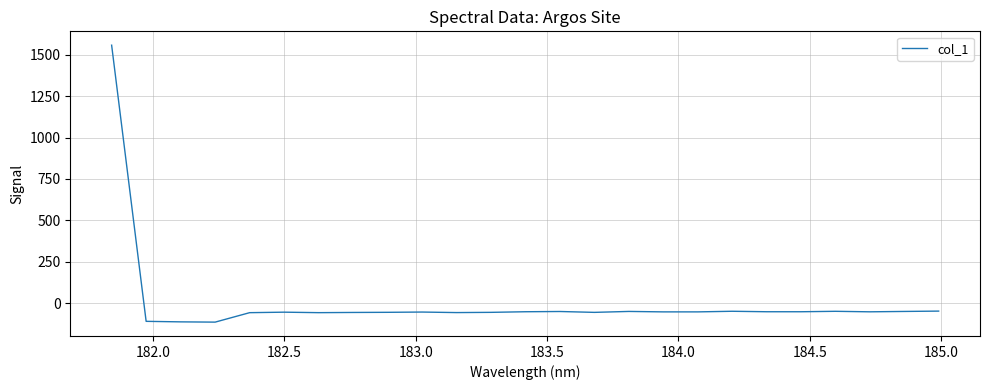

What is the maximum value shown in the chart?

1557.6